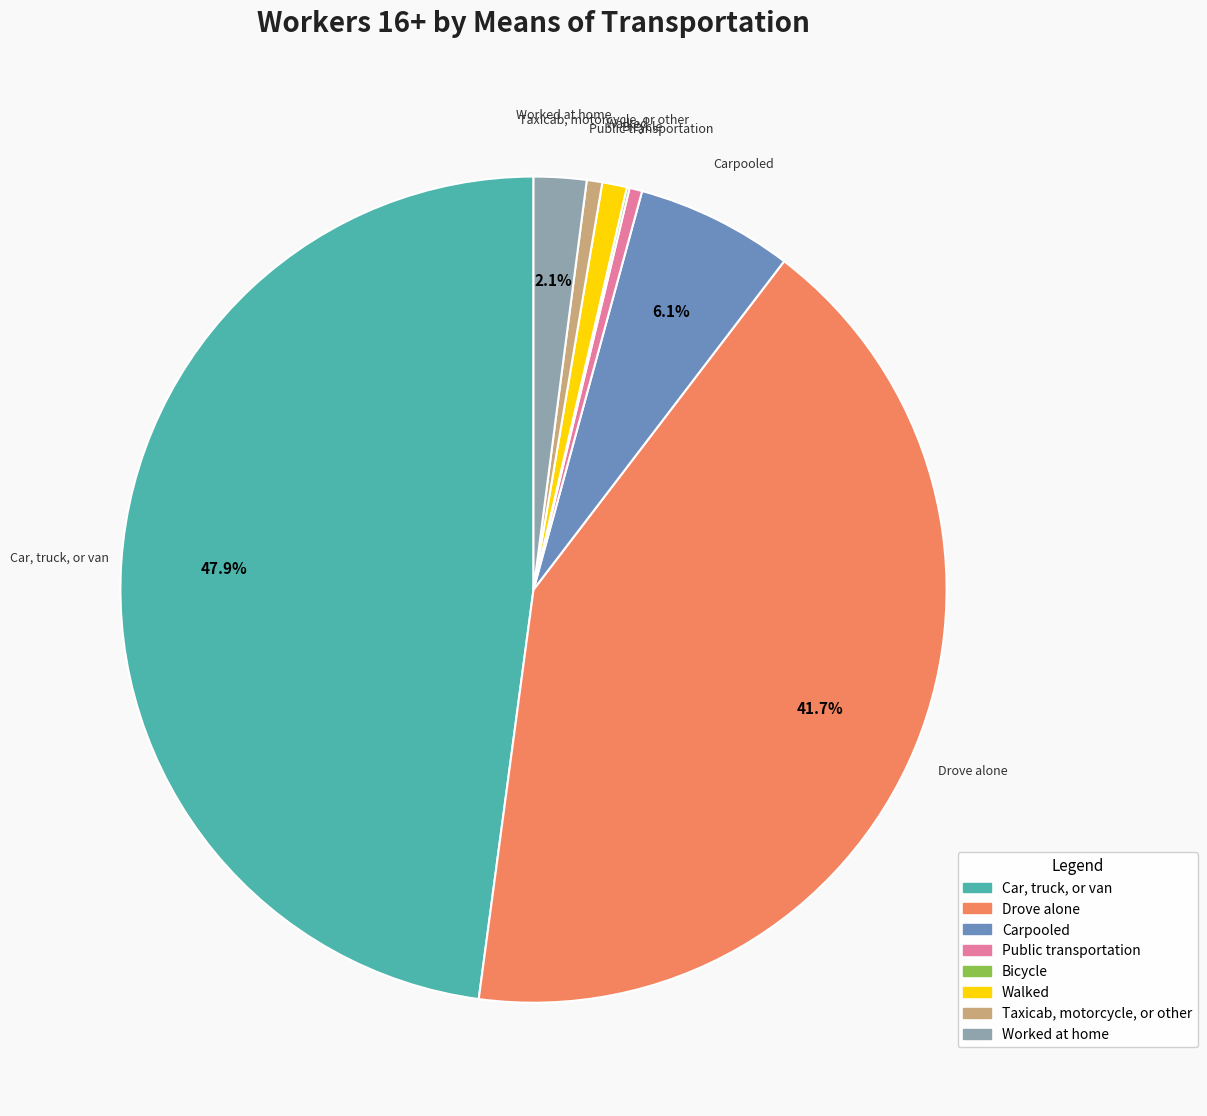

Which has a higher value, Drove alone or Walked?

Drove alone